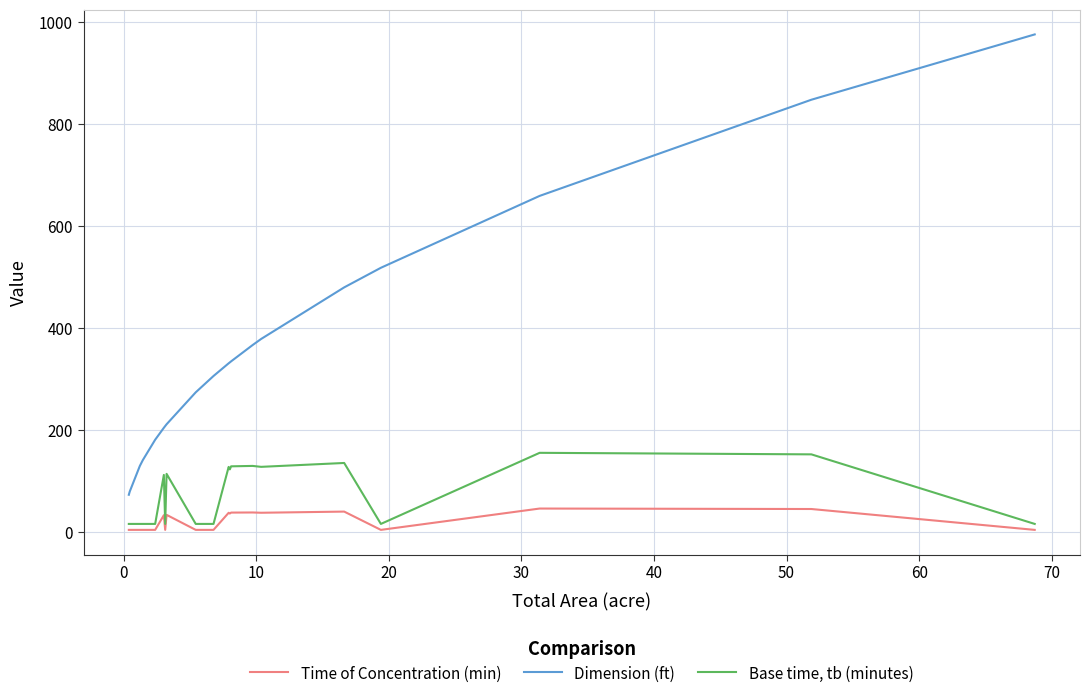

What is the difference between the maximum and minimum values in the Time of Concentration (min) series?

41.8